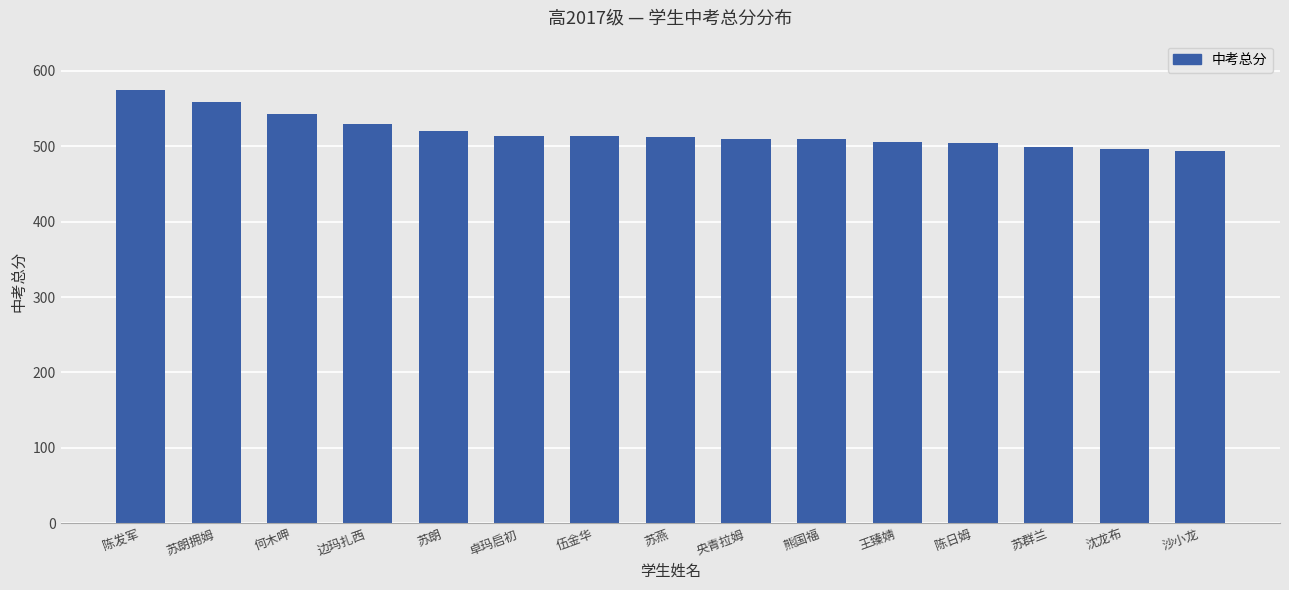

What is the sum of all values?

7781